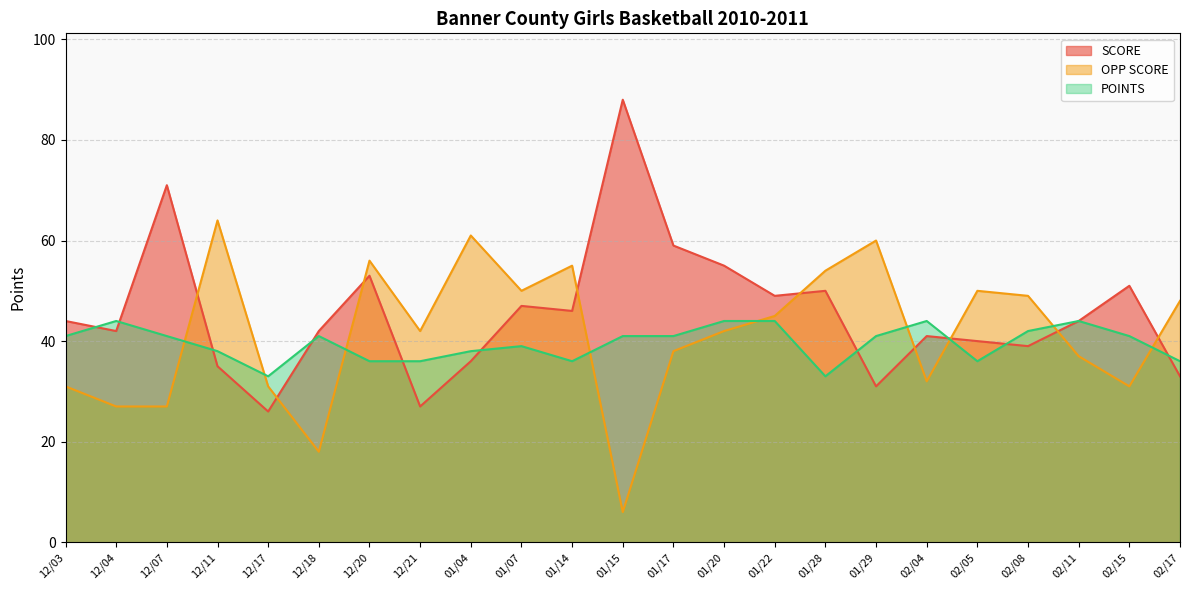

At which label does POINTS reach its minimum?

12/17